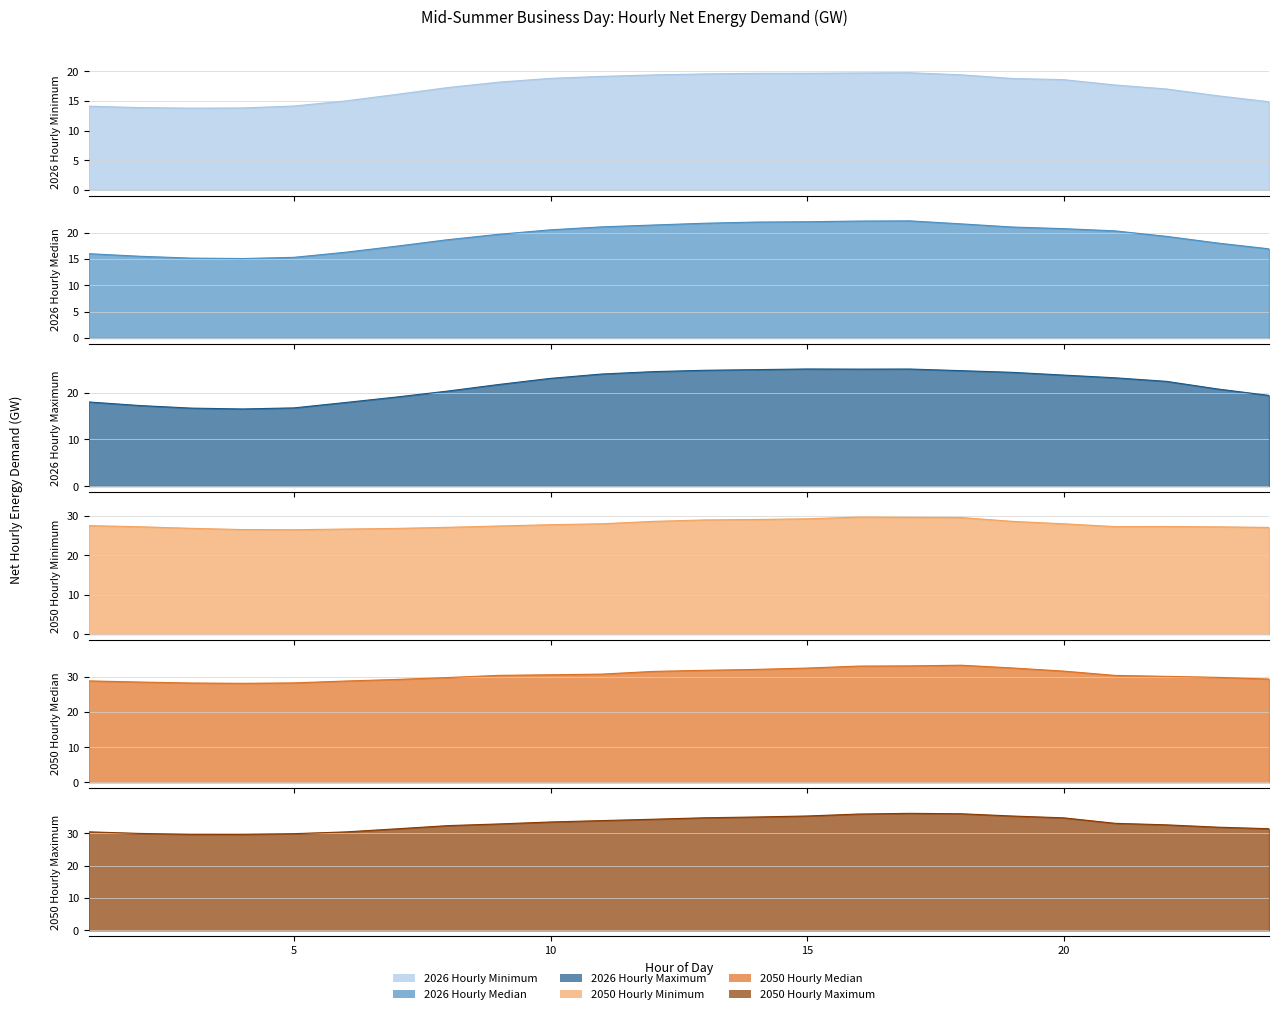

How many interior local valleys does the 2050 Hourly Minimum series have?

2